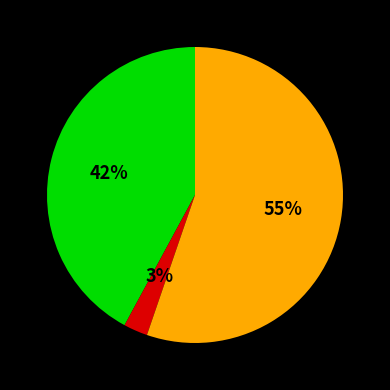

To the nearest percent, what is the average slice percentage?

33%